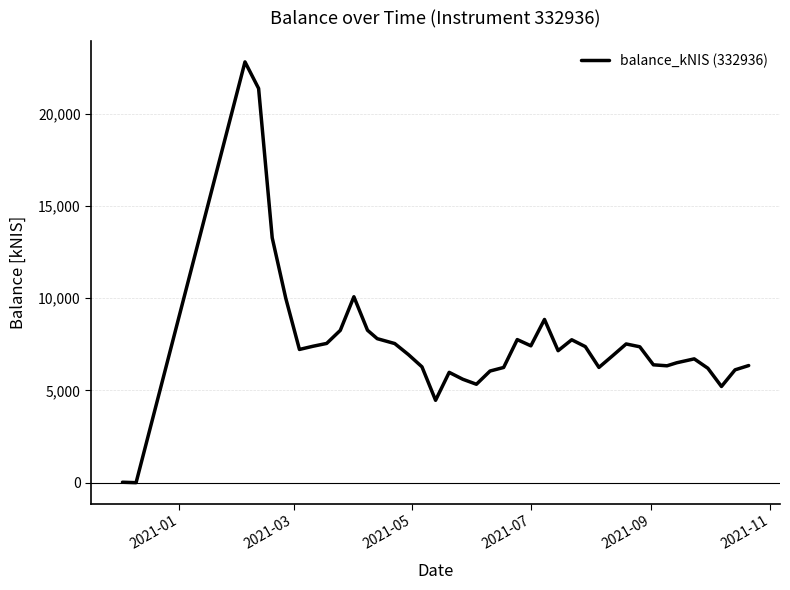

What is the difference between the maximum and minimum values?

22814.7